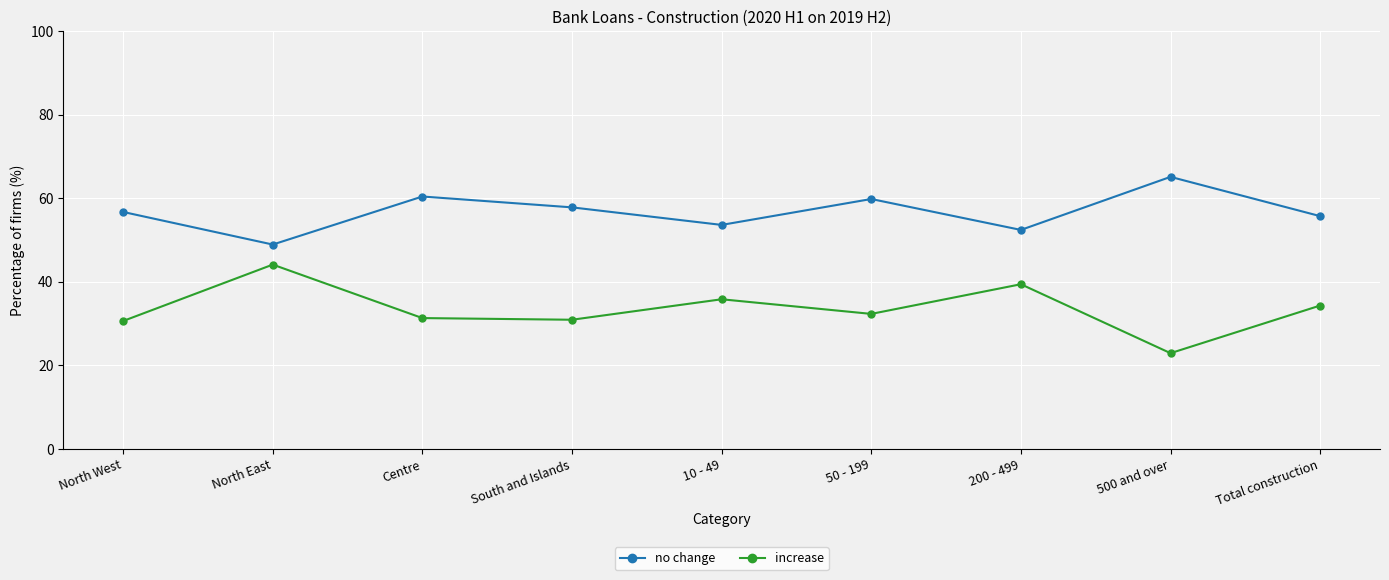

Does the chart display data point markers on the line(s)?

Yes